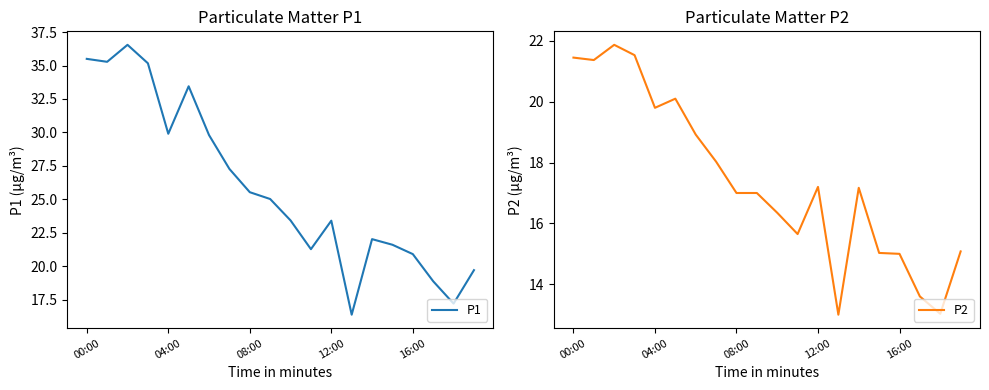

Where does the P1 series first go above 25?

00:00